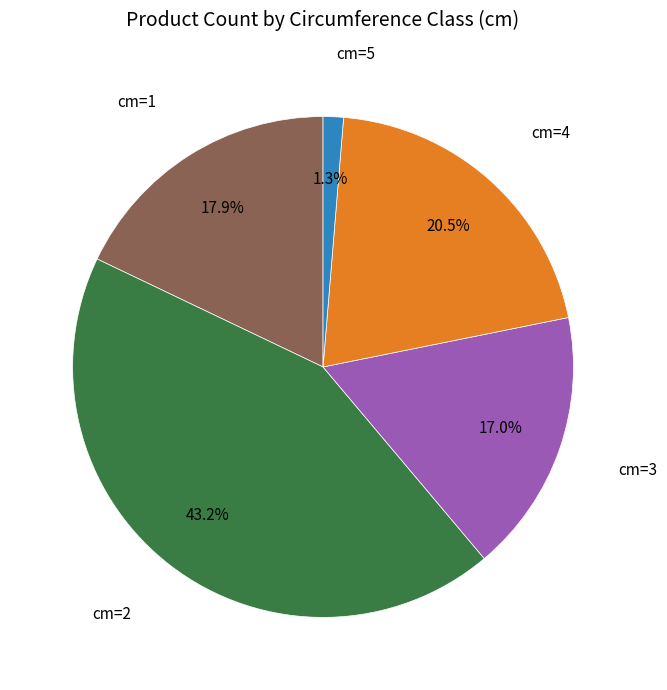

Is there any slice that represents more than half of the pie?

No